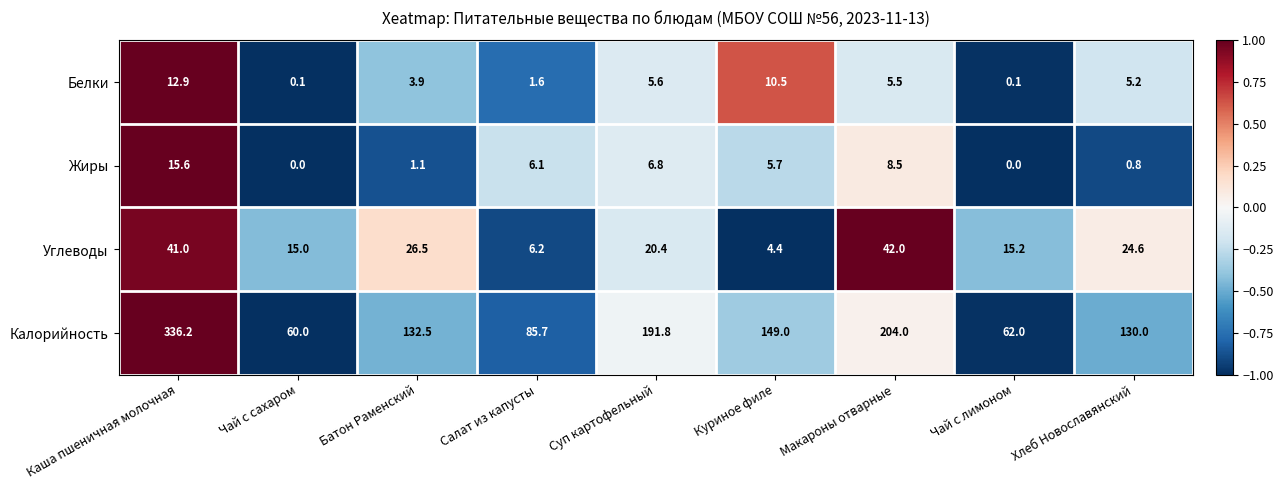

True or false: Калорийность has a value of 596.5 at Каша пшеничная молочная.

False